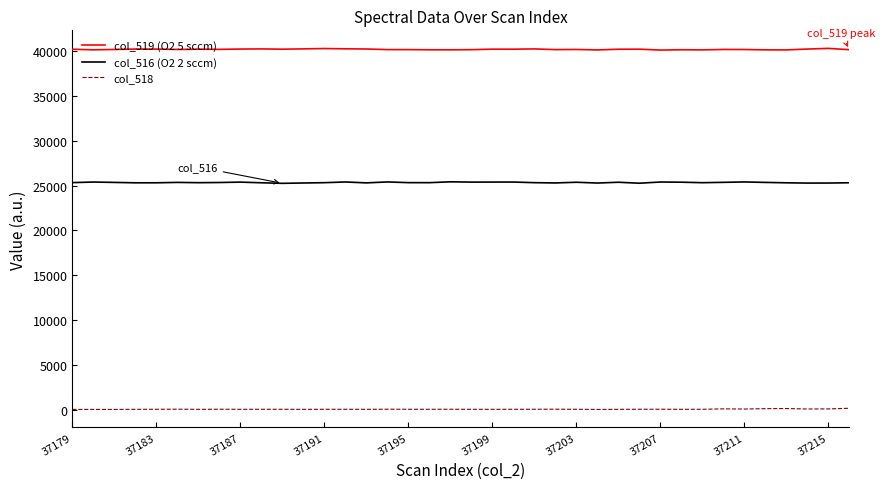

List the series in order of their peak value, highest first.

col_519 (O2 5 sccm), col_516 (O2 2 sccm), col_518